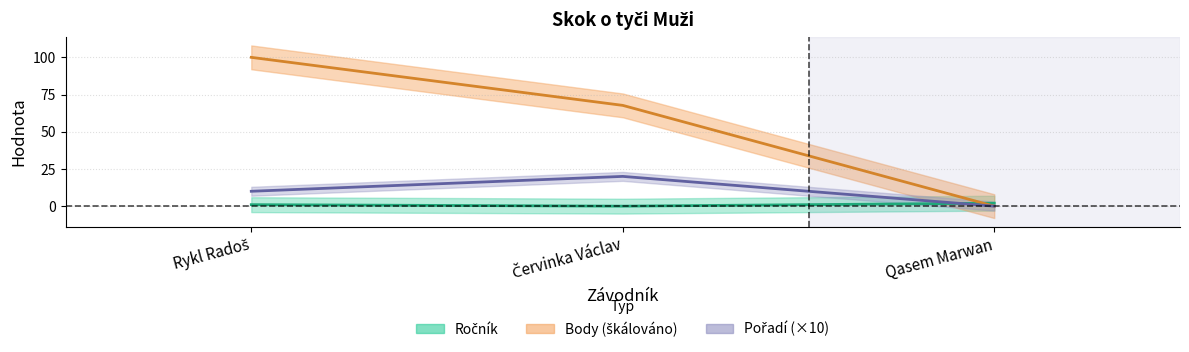

Rank the series at Qasem Marwan from highest to lowest value.

Ročník, Body, Pořadí